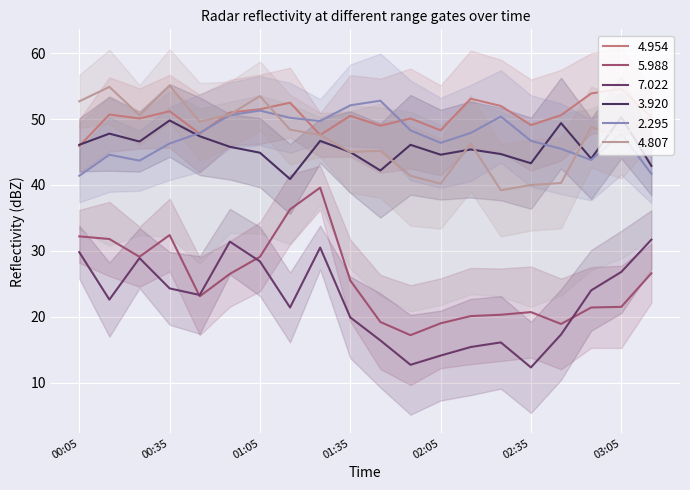

Reading right to left, extract all data points from this chart.

4.954: 50.3	54.6	53.9	50.6	49.1	52.0	53.1	48.3	50.1	49.0	50.5	47.6	52.5	51.5	51.0	47.8	51.2	50.1	50.7	45.9
5.988: 26.6	21.5	21.4	18.9	20.7	20.3	20.1	19.0	17.2	19.2	25.5	39.6	36.3	29.1	26.5	23.1	32.4	29.1	31.8	32.2
7.022: 31.7	26.8	24.0	17.3	12.3	16.1	15.4	14.1	12.7	16.4	19.9	30.5	21.4	28.4	31.4	23.3	24.3	28.9	22.6	29.8
3.920: 42.9	50.3	44.0	49.4	43.3	44.7	45.4	44.6	46.1	42.2	45.0	46.7	40.9	44.9	45.8	47.4	49.8	46.6	47.8	46.1
2.295: 41.7	47.8	43.8	45.5	46.7	50.4	47.9	46.4	48.3	52.8	52.1	49.7	50.2	51.3	50.6	47.9	46.3	43.7	44.6	41.4
4.807: 50.7	47.2	48.8	40.3	40.0	39.2	46.3	40.2	41.4	45.2	45.0	47.6	48.4	53.5	50.7	49.6	55.1	50.6	54.9	52.7